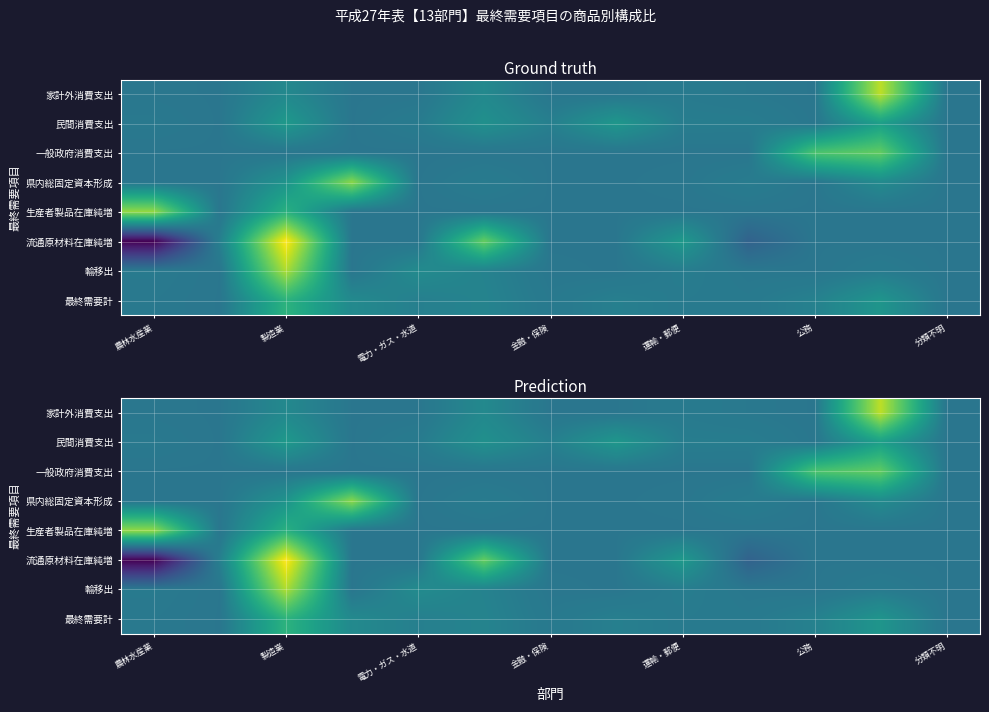

What is the greatest value displayed?

0.8